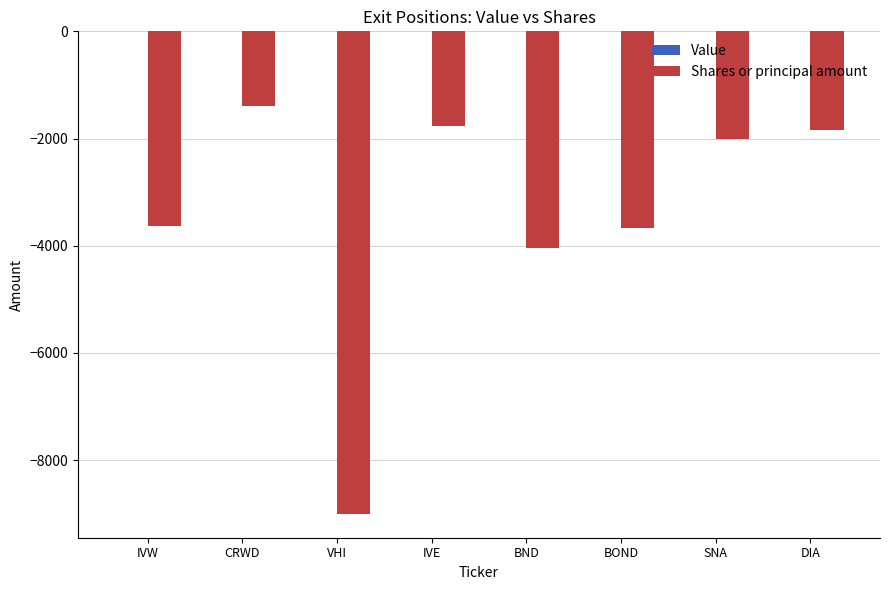

Where is the data nearest to the value -5196?

BND